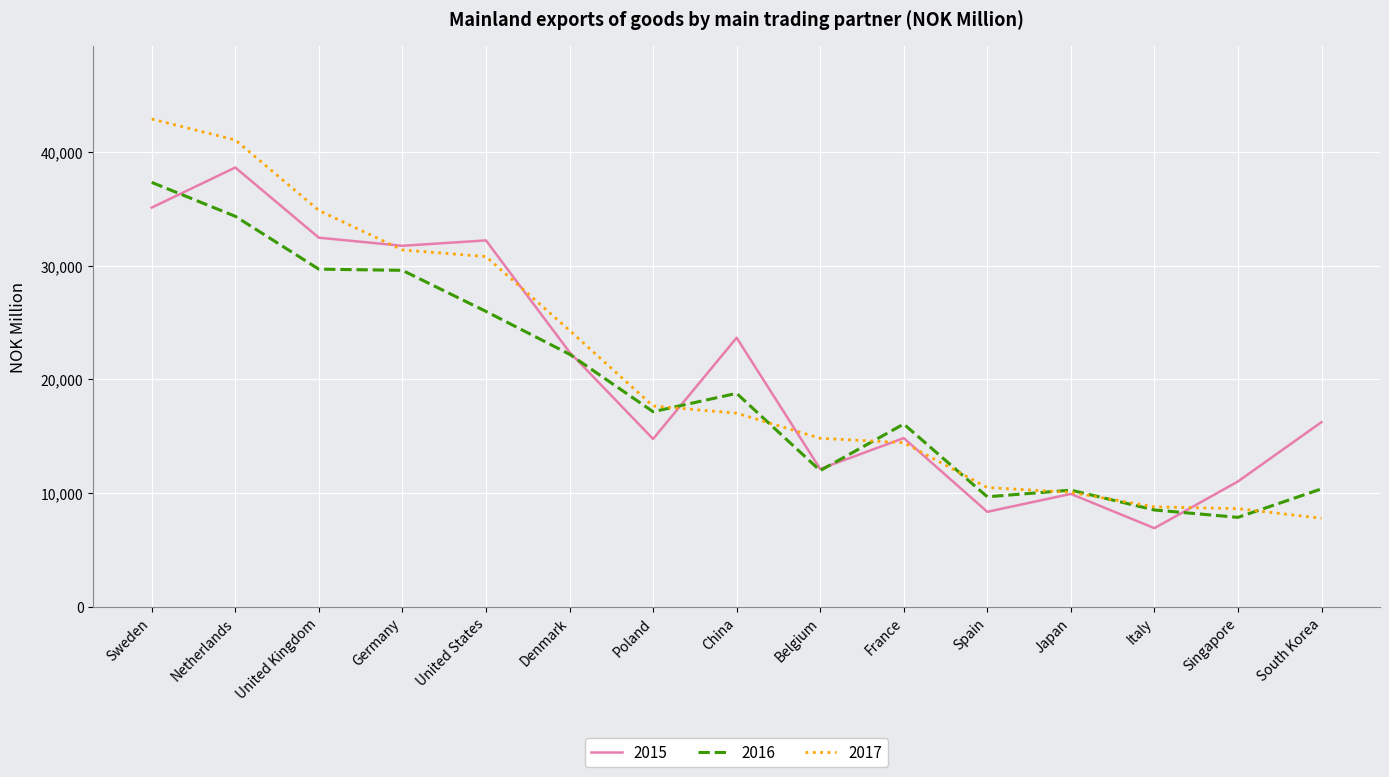

What value does the 2017 series have at Spain, to the nearest 10?

10490